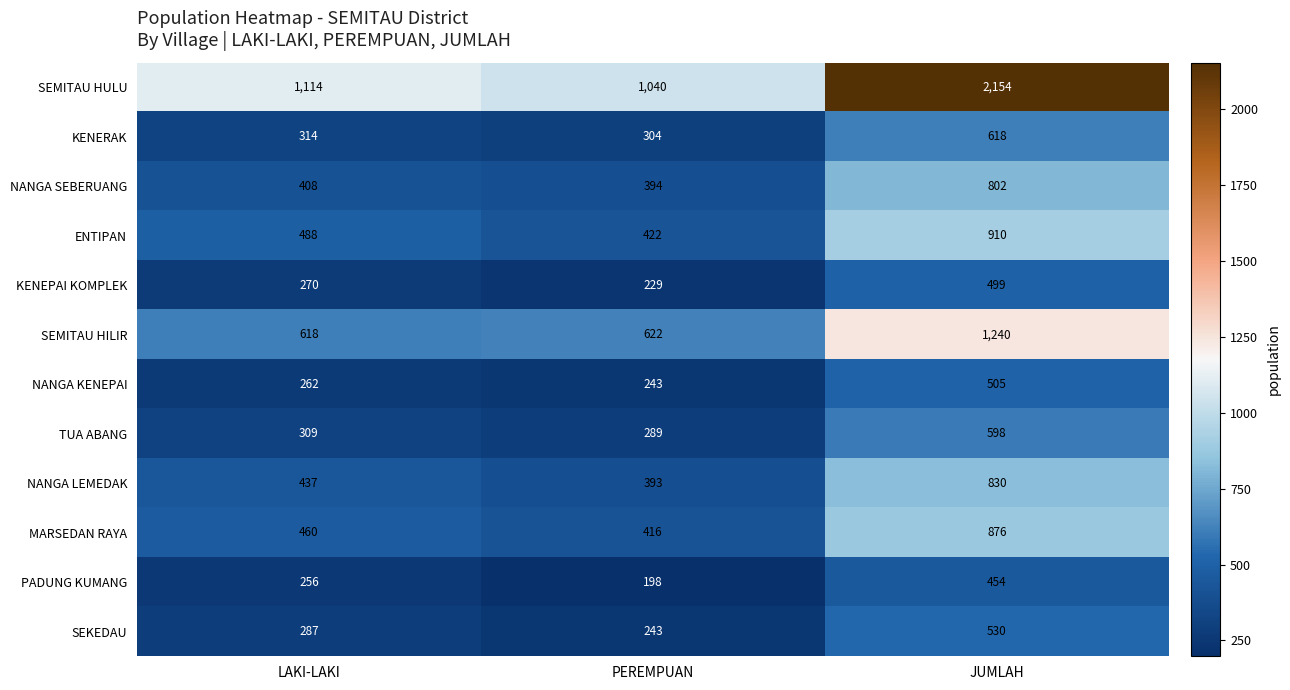

Rank the categories by SEMITAU HILIR value from lowest to highest.

LAKI-LAKI, PEREMPUAN, JUMLAH